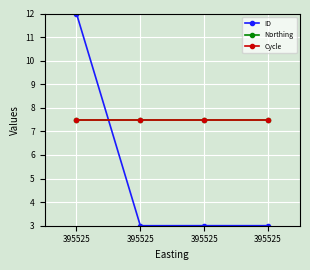

Reading left to right, what are all the values shown in this chart?

ID: 395525=12.0	395525=3.0	395525=3.0	395525=3.0
Northing: 395525=7.5	395525=7.5	395525=7.5	395525=7.5
Cycle: 395525=7.5	395525=7.5	395525=7.5	395525=7.5